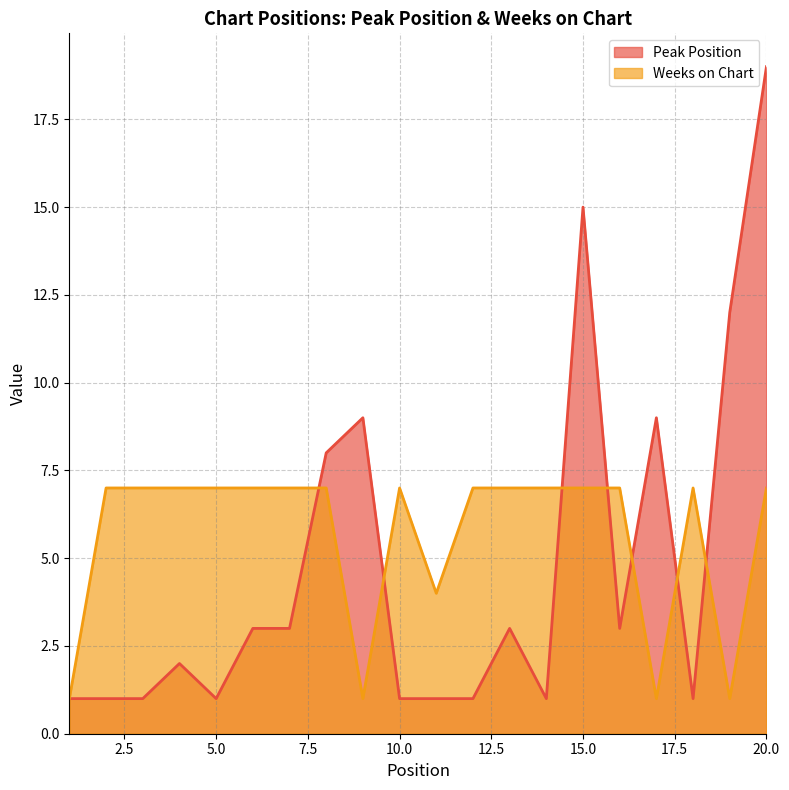

At which category does Weeks on Chart reach its first local valley?

9